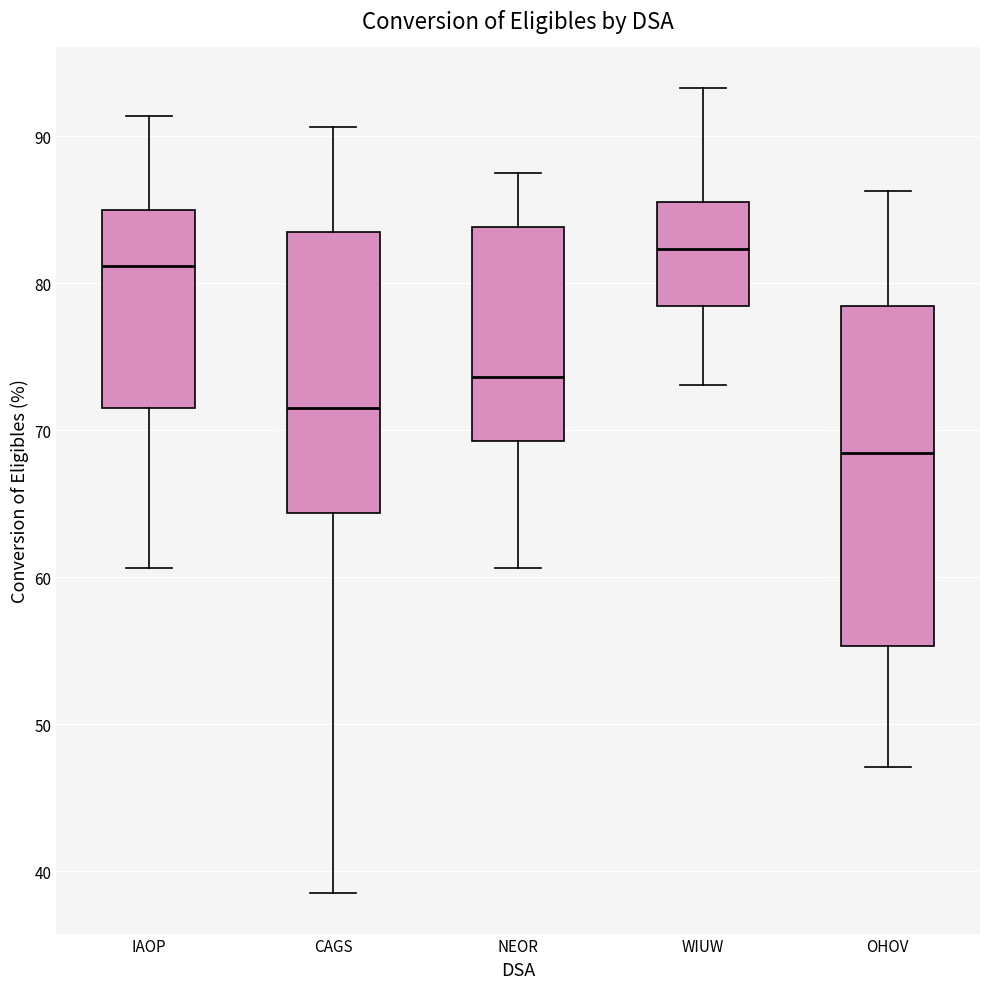

Where is the lower edge of the box for WIUW on the y-axis? The values are not printed on the chart, so give them approximately, as read against the axis.

78